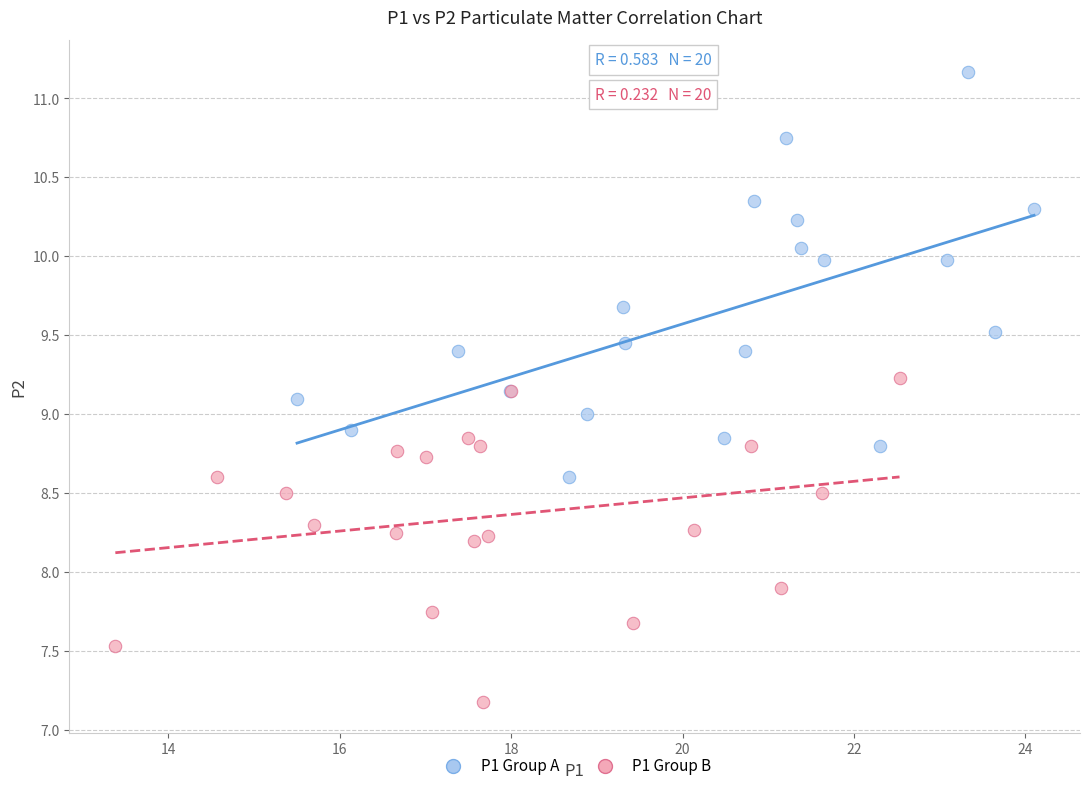

Which series has the widest spread of Y values?

P1 Group A